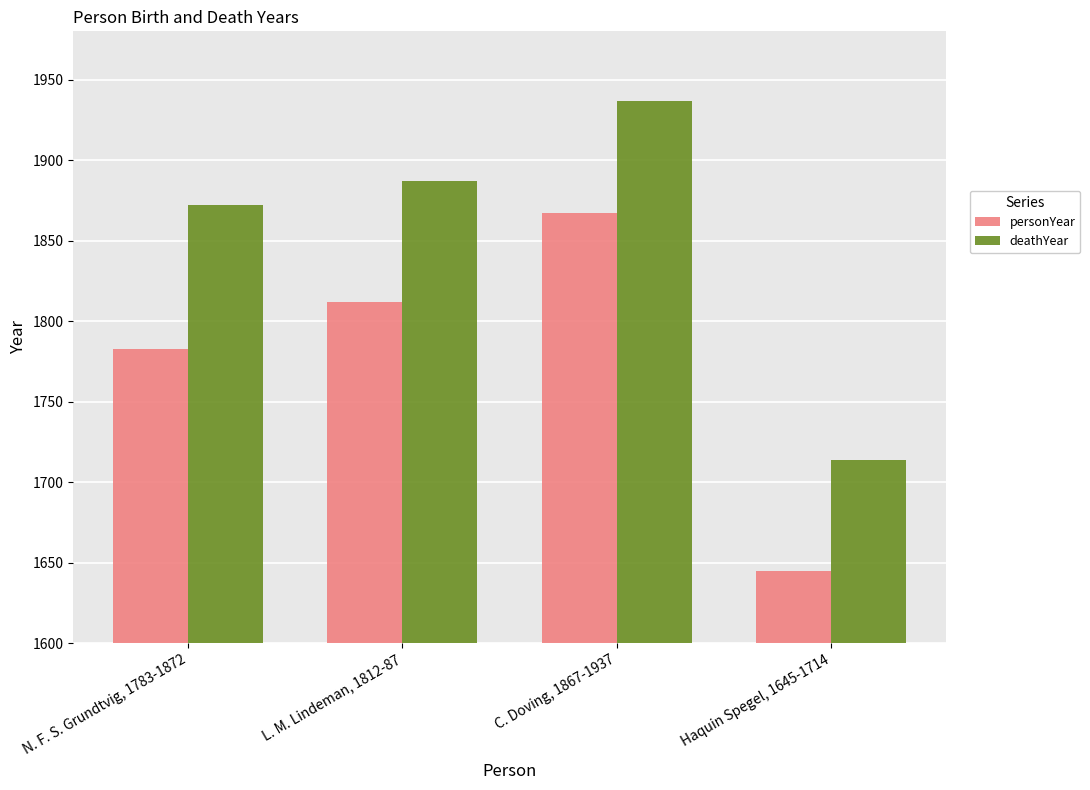

Reading left to right, list all the values displayed in this chart.

personYear: N. F. S. Grundtvig, 1783-1872=1783	L. M. Lindeman, 1812-87=1812	C. Doving, 1867-1937=1867	Haquin Spegel, 1645-1714=1645
deathYear: N. F. S. Grundtvig, 1783-1872=1872	L. M. Lindeman, 1812-87=1887	C. Doving, 1867-1937=1937	Haquin Spegel, 1645-1714=1714